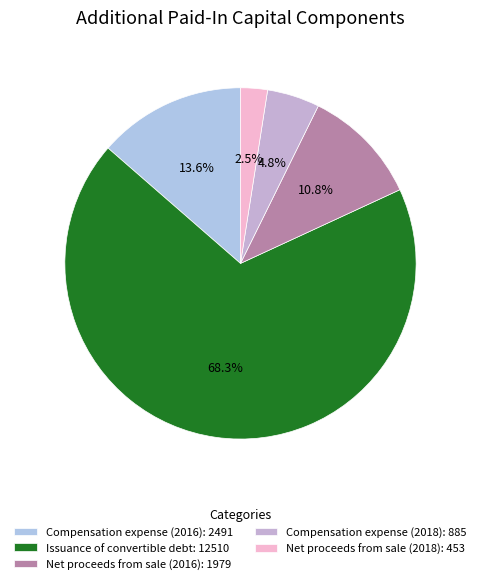

To the nearest percent, what portion does Net proceeds from sale (2016) represent?

11%